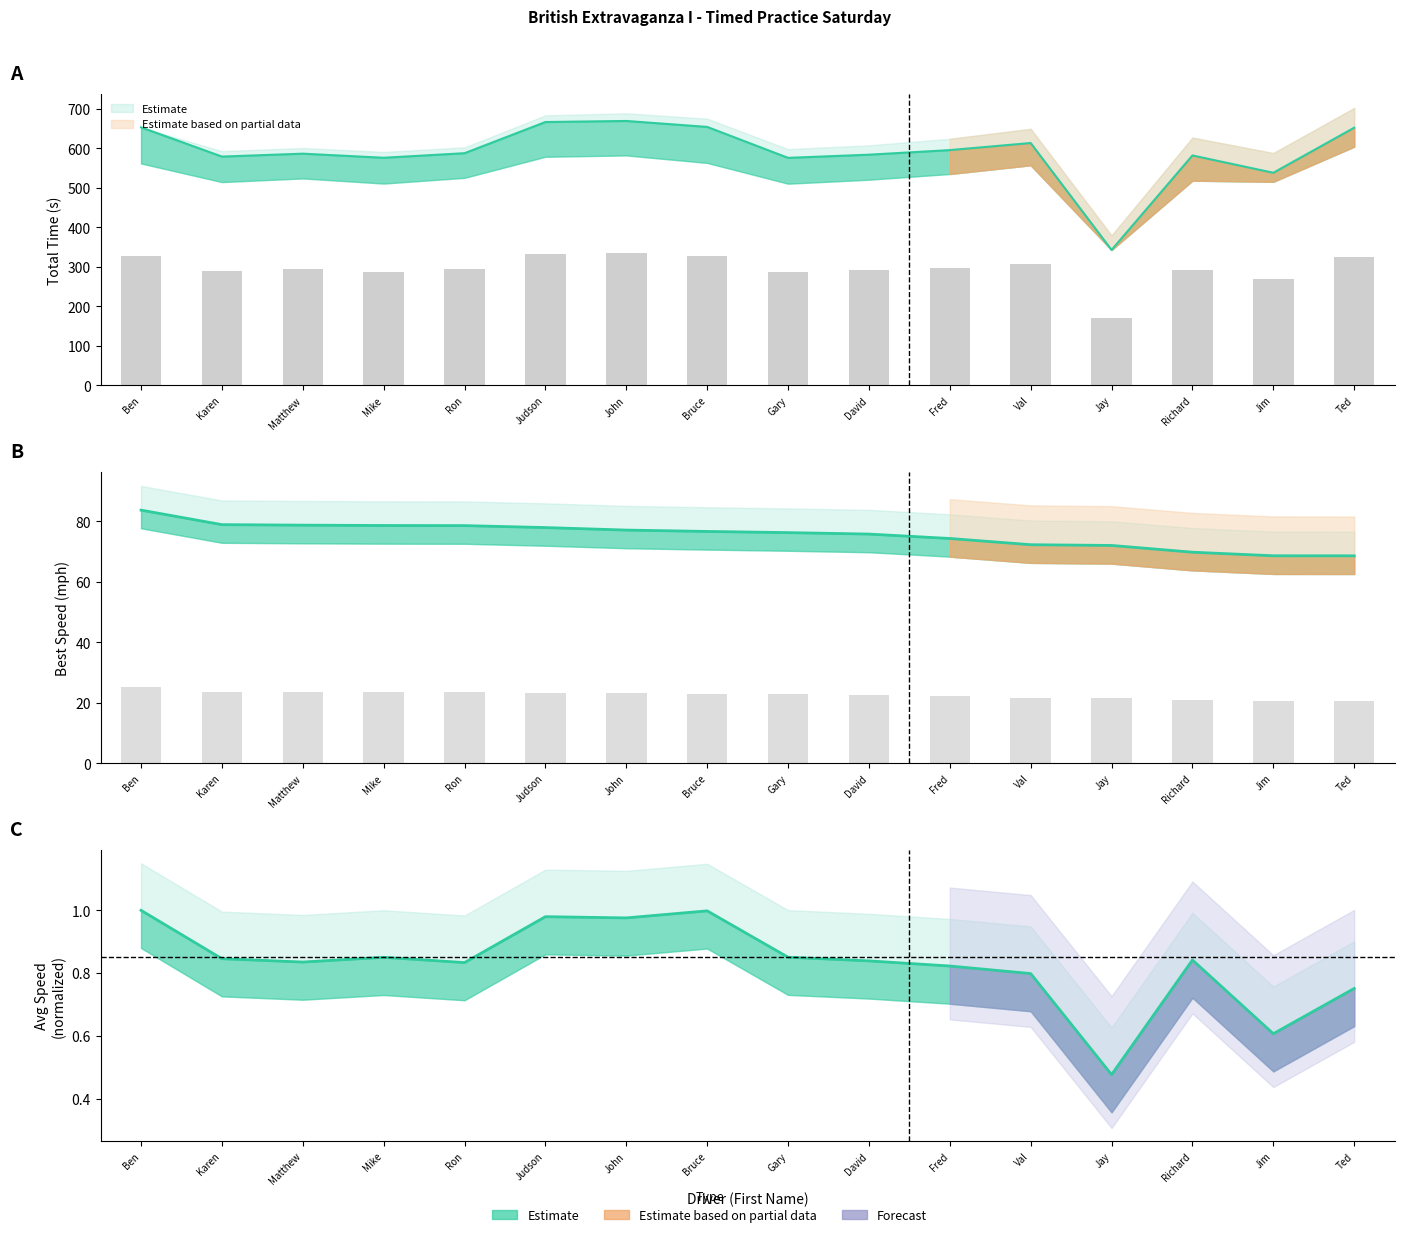

Which has a higher value, Mike or Ted?

Mike